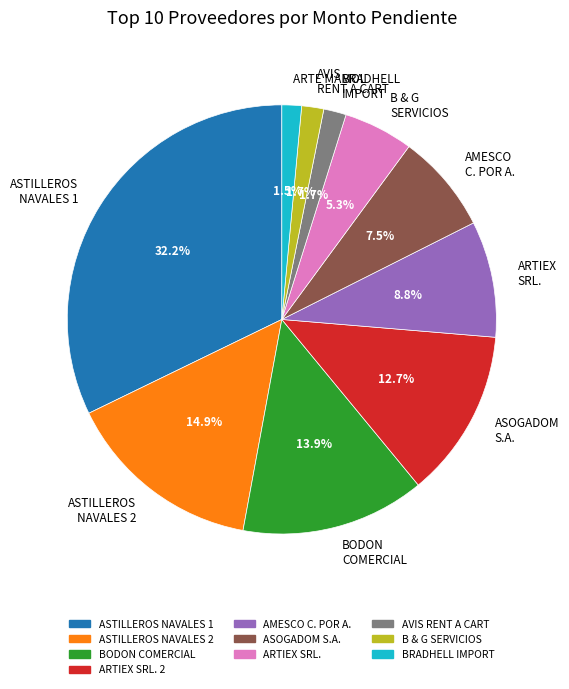

Which has a higher value, BODON COMERCIAL or BRADHELL IMPORT?

BODON COMERCIAL